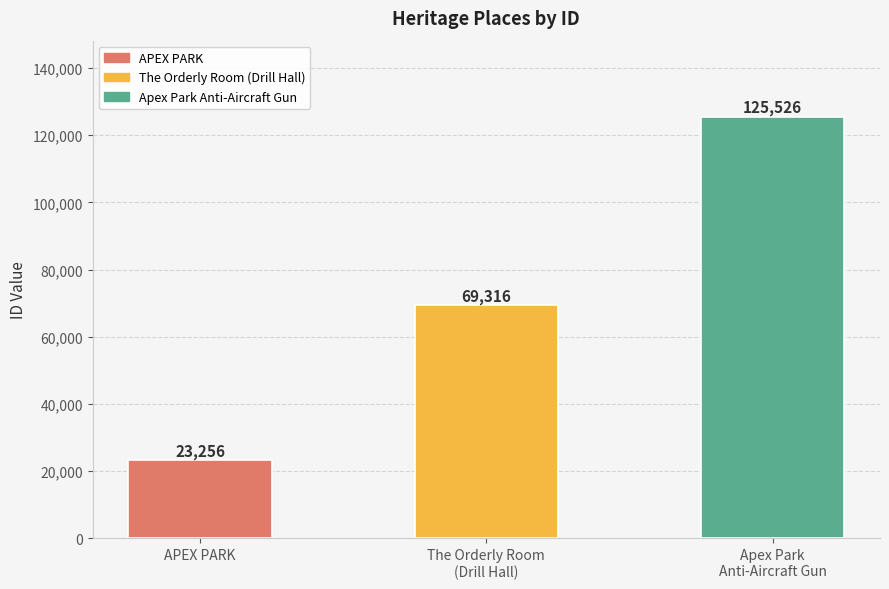

What is the difference between the maximum and minimum values?

102270